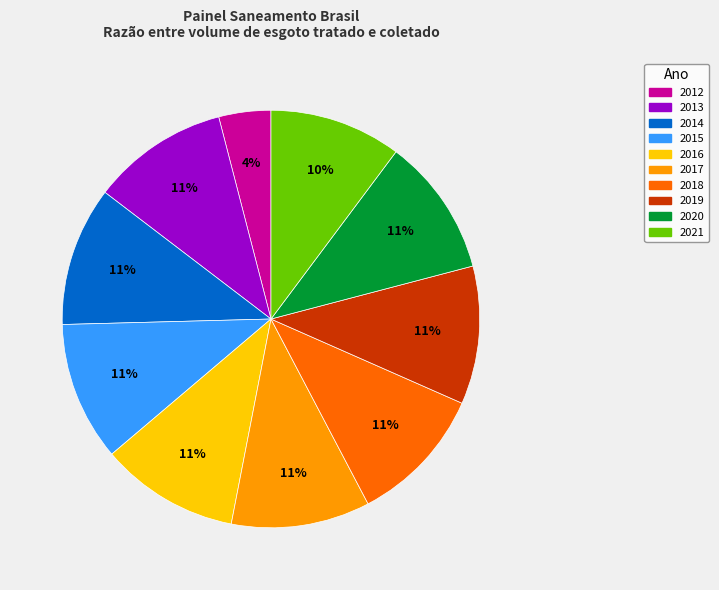

To the nearest percent, what percentage of the pie is 2016?

11%